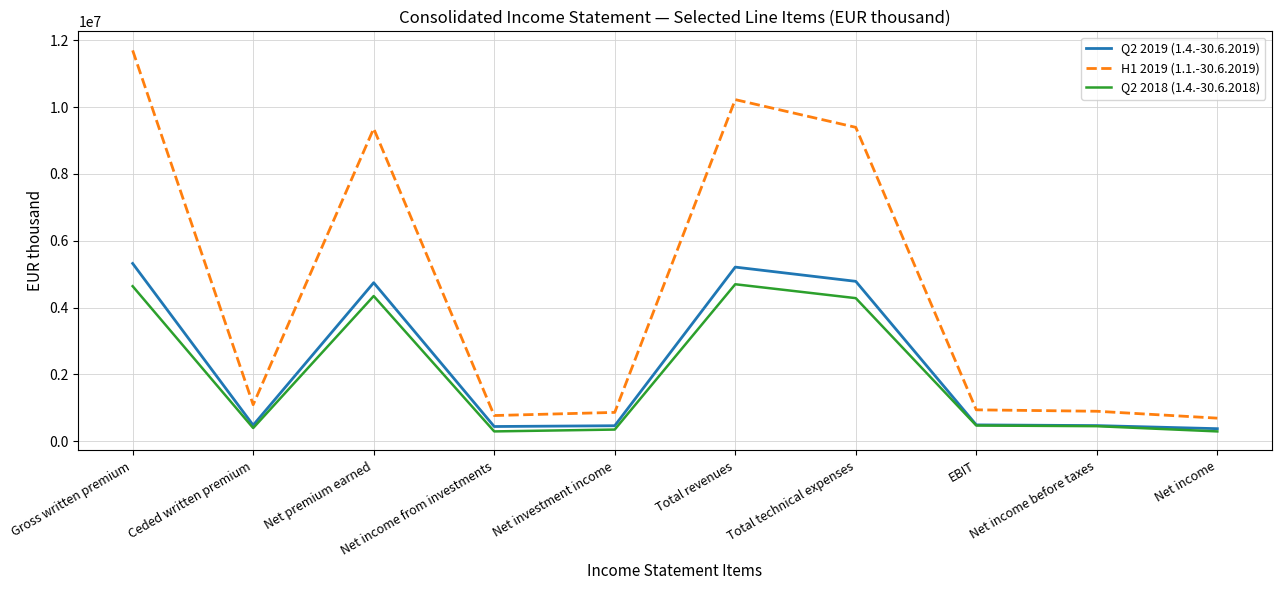

Rank the series at Gross written premium from highest to lowest value.

H1 2019 (1.1.-30.6.2019), Q2 2019 (1.4.-30.6.2019), Q2 2018 (1.4.-30.6.2018)